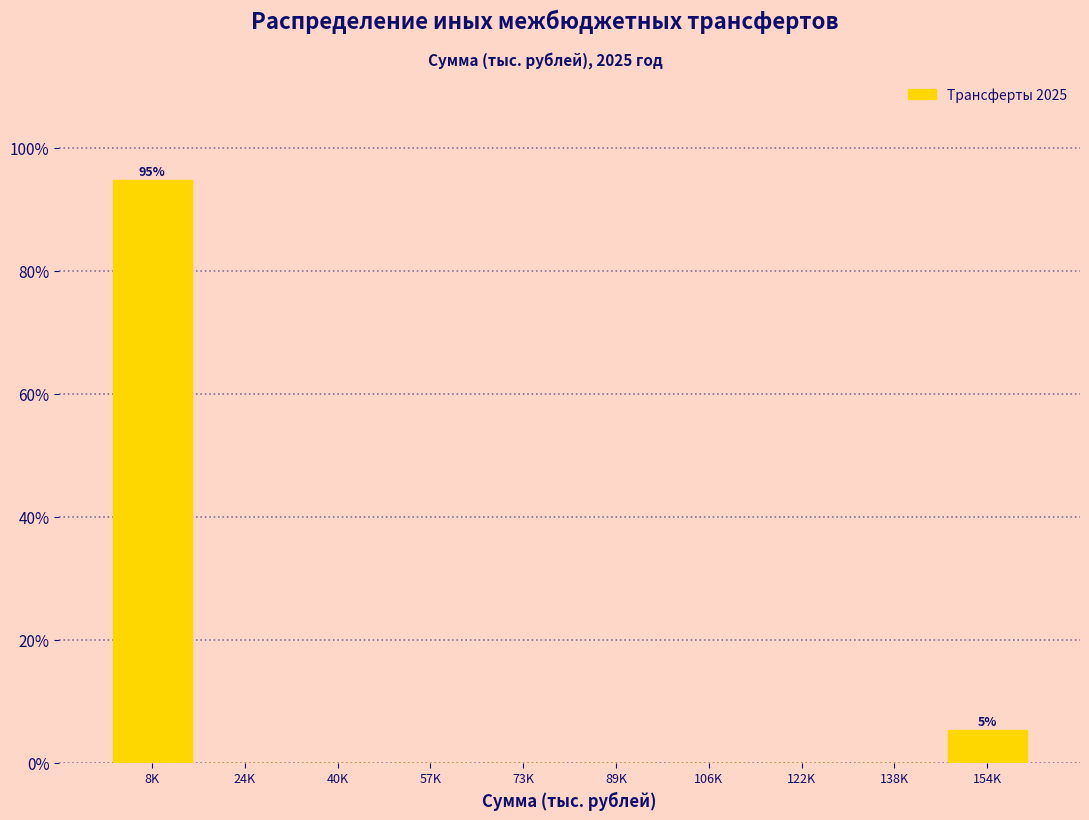

Reading left to right, transcribe all the data shown in this chart.

8K=94.7	24K=0.0	40K=0.0	57K=0.0	73K=0.0	89K=0.0	106K=0.0	122K=0.0	138K=0.0	154K=5.3